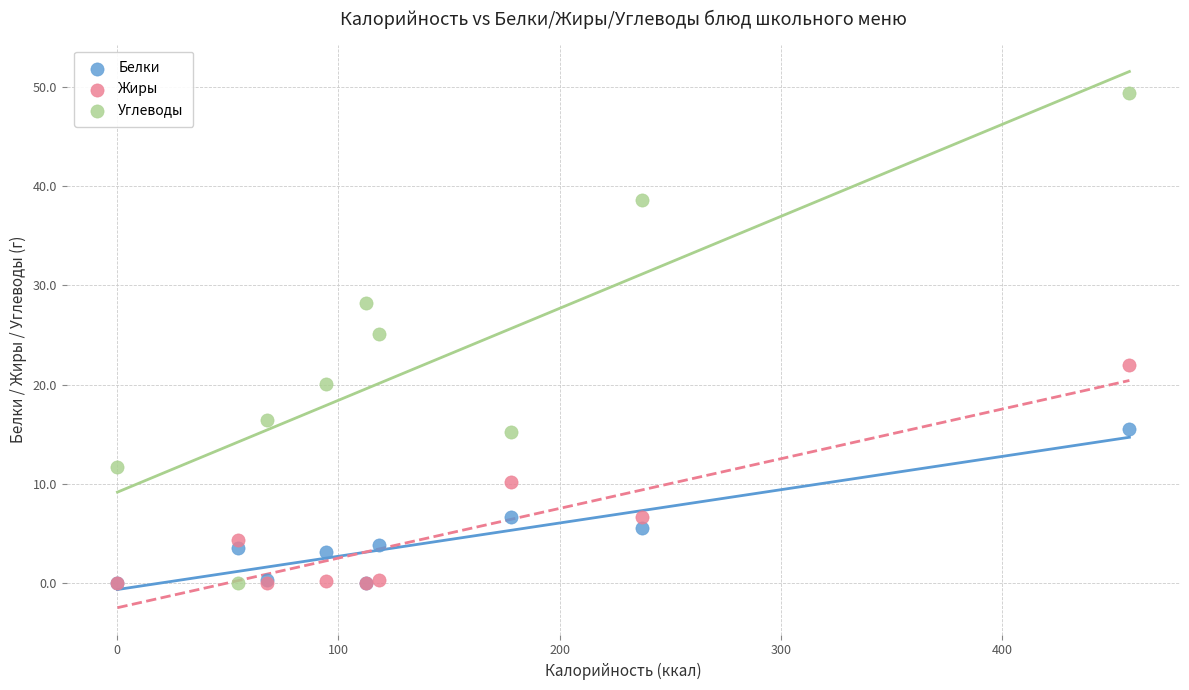

Which series has the widest spread of Y values?

Углеводы